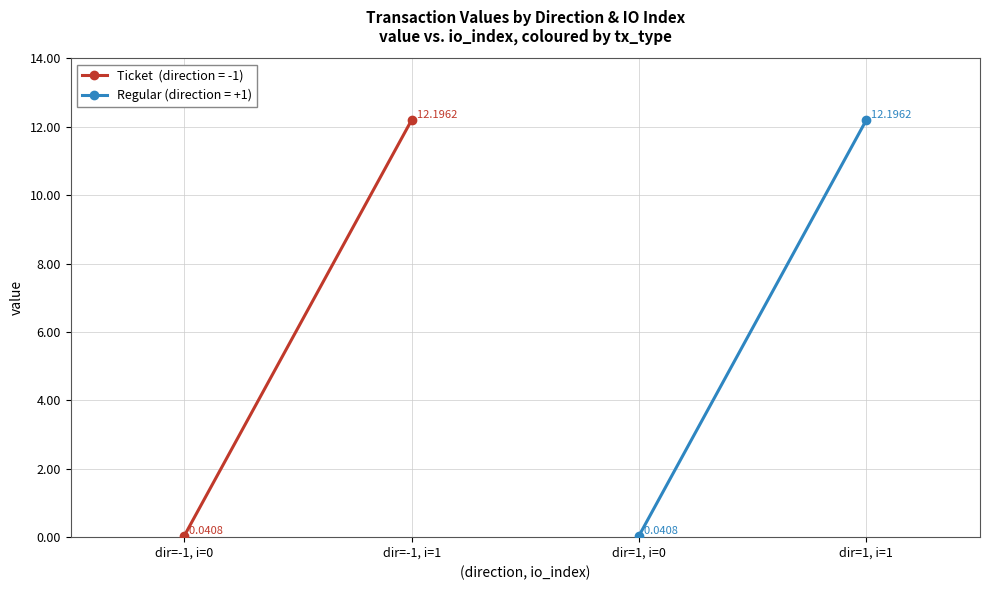

What is the value of the value (direction=1) point at the 2nd from the left?

12.2